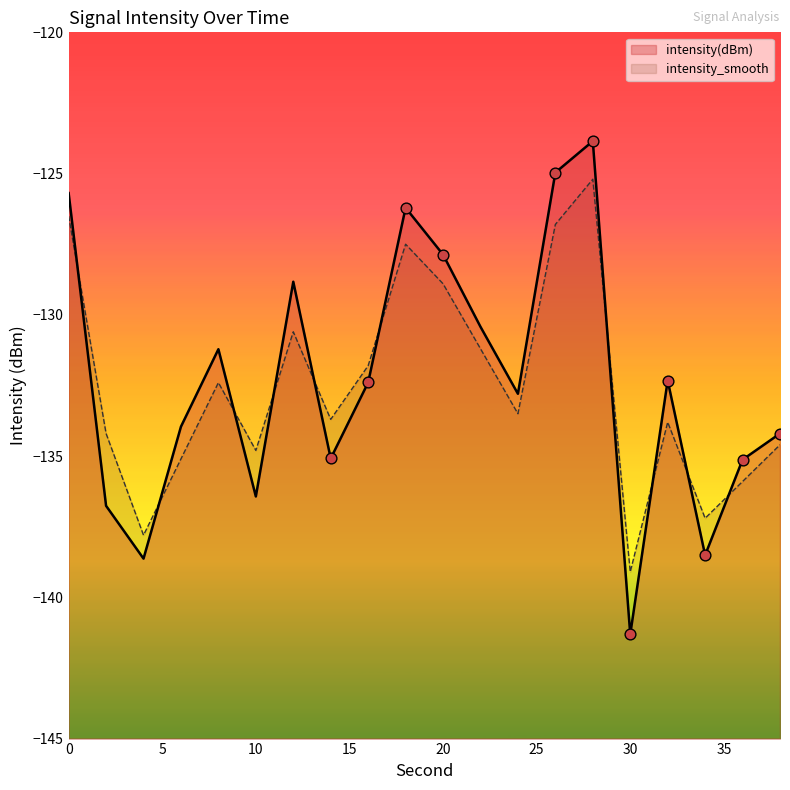

At which category is the sum across all series the highest?

28